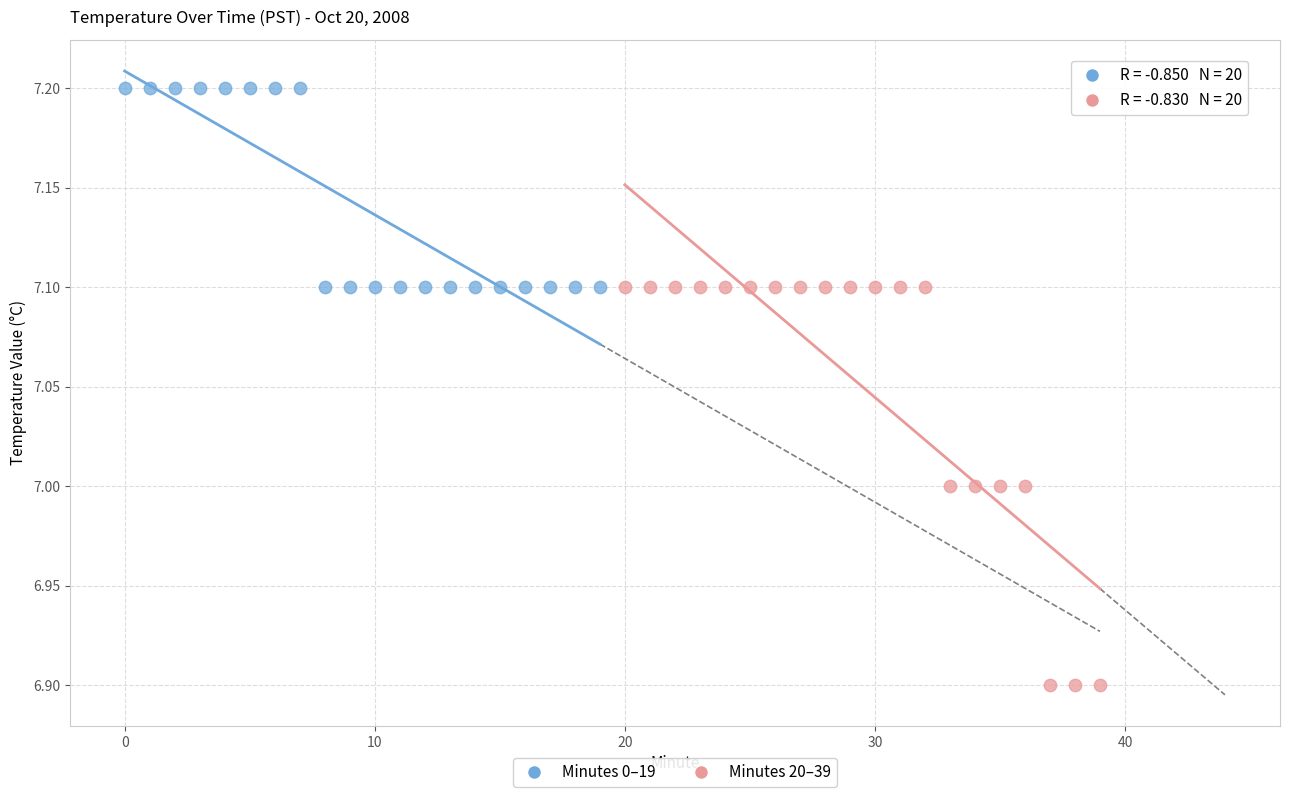

What are all the series names shown in the legend?

Minutes 0–19, Minutes 20–39